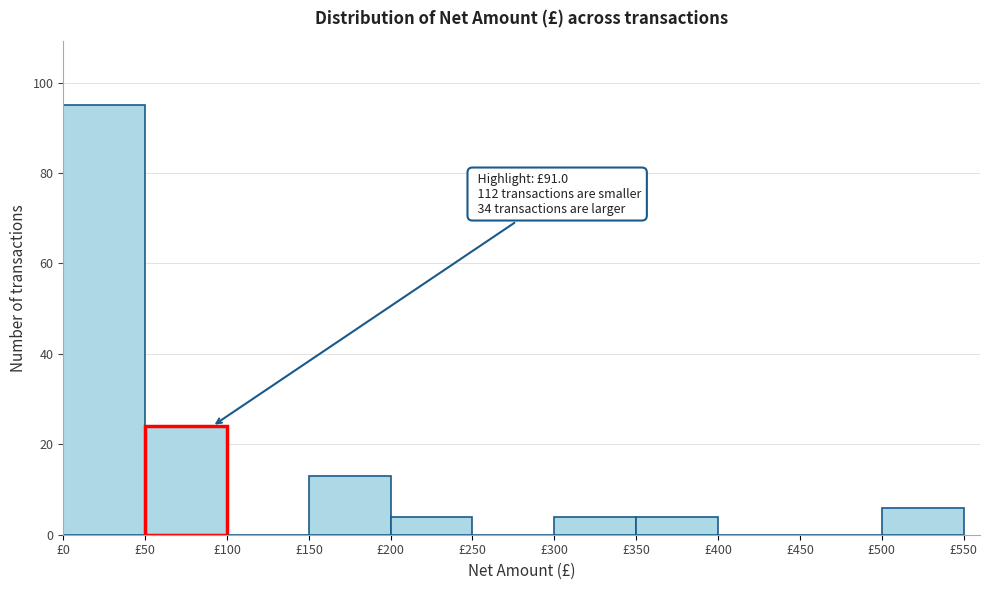

Over which range of the x-axis is the bar tallest?

0 to 50